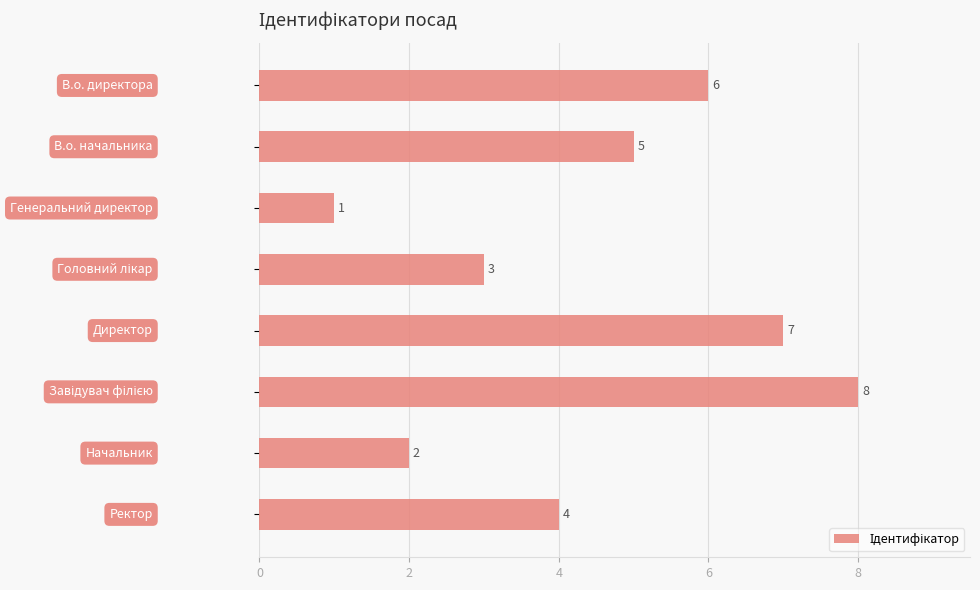

What is the maximum value shown in the chart?

8